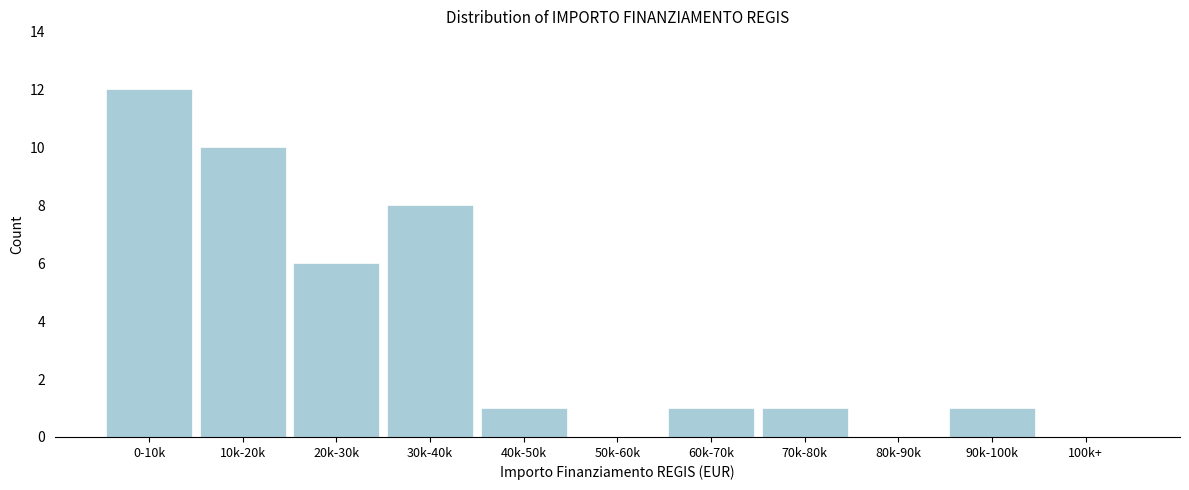

Reading left to right, extract all data points from this chart.

0-10k=12	10k-20k=10	20k-30k=6	30k-40k=8	40k-50k=1	50k-60k=0	60k-70k=1	70k-80k=1	80k-90k=0	90k-100k=1	100k+=0